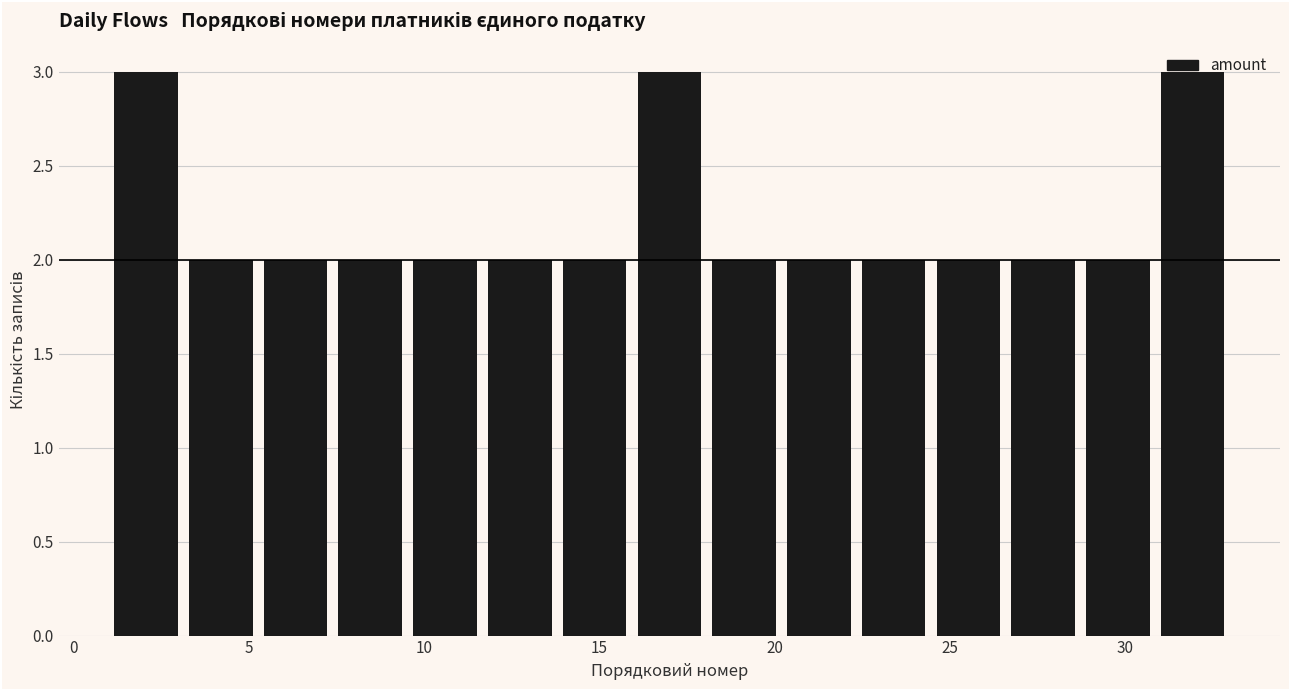

Reading left to right, transcribe this chart: for each bar, give the range it covers on the x-axis and its height. Neither the bar edges nor the heights are printed on the chart, so give them approximately, as read against the axes.

1.0 to 3.0: 3
3.0 to 5.5: 2
5.5 to 7.5: 2
7.5 to 9.5: 2
9.5 to 11.5: 2
11.5 to 14.0: 2
14.0 to 16.0: 2
16.0 to 18.0: 3
18.0 to 20.0: 2
20.0 to 22.5: 2
22.5 to 24.5: 2
24.5 to 26.5: 2
26.5 to 28.5: 2
28.5 to 31.0: 2
31.0 to 33.0: 3